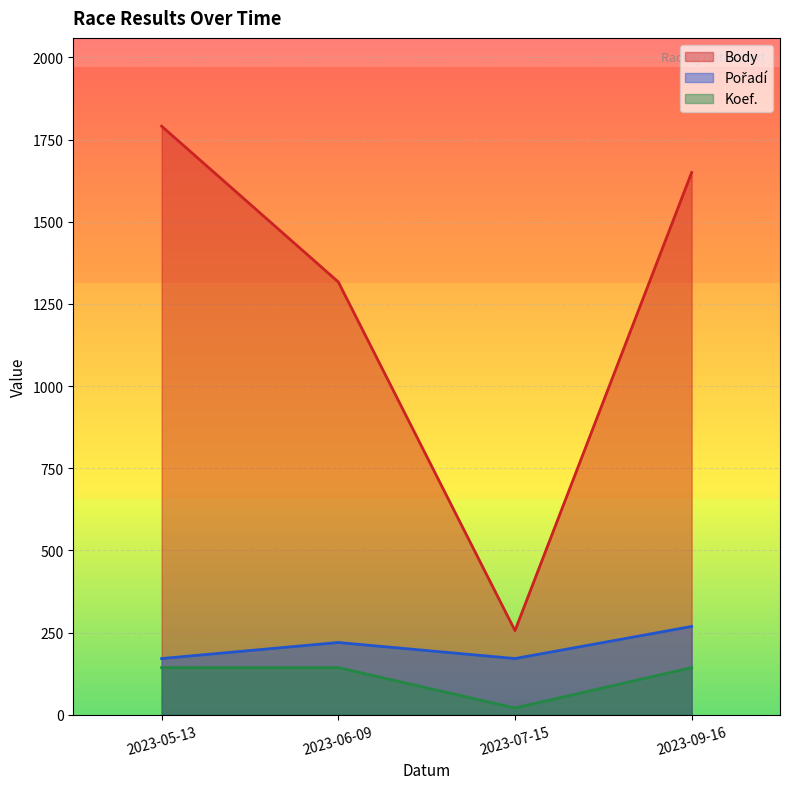

True or false: Body and Pořadí intersect in this chart.

False